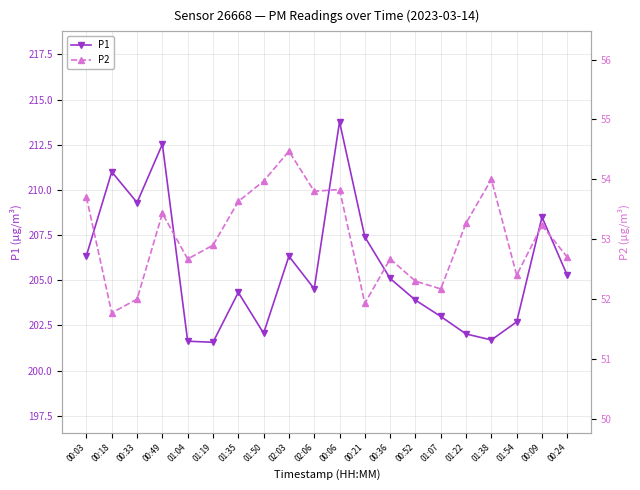

What position from the left is 01:04?

5